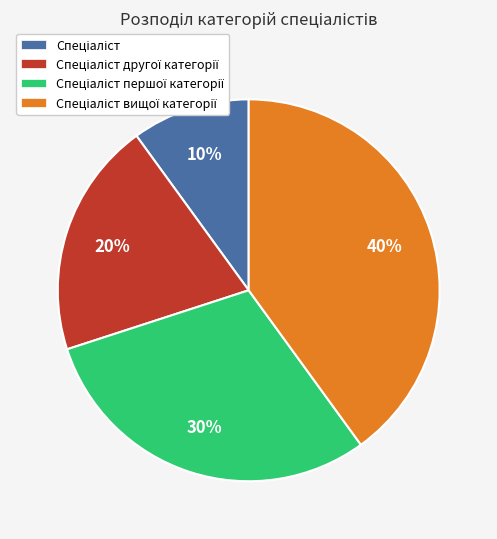

To the nearest percent, what is the difference between the largest and smallest slice percentages?

30%